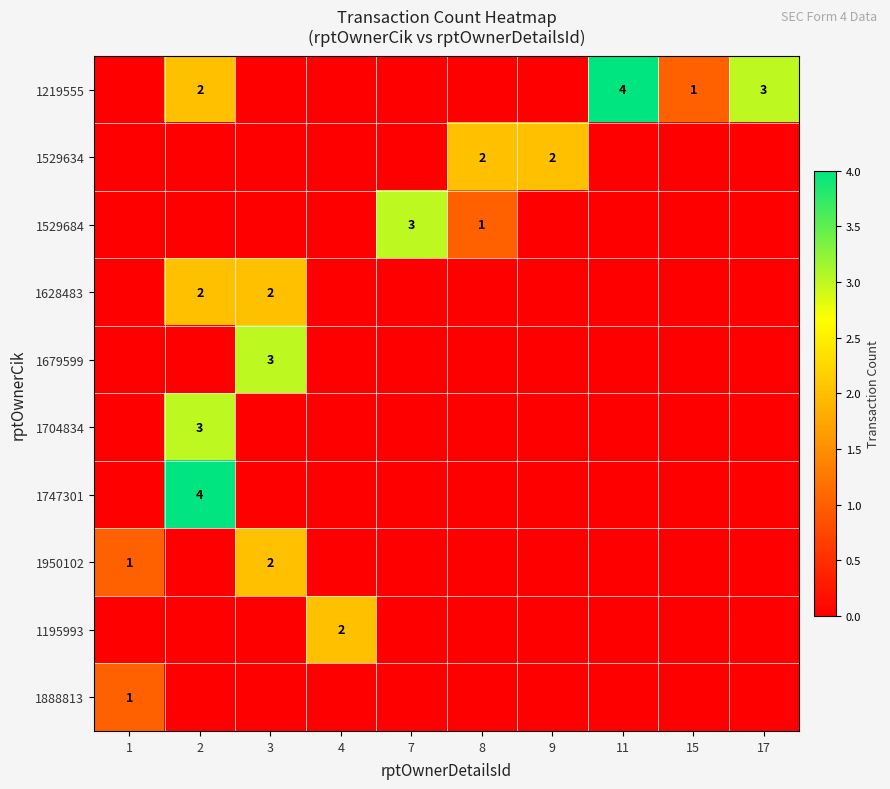

How many values in the 1704834 series exceed 0?

1